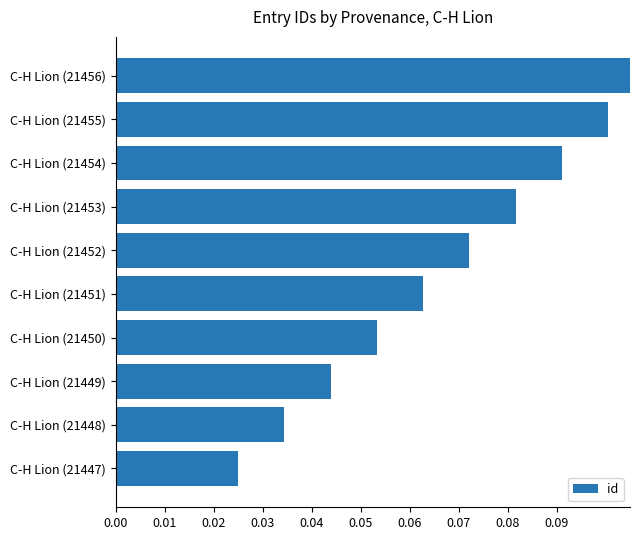

What is the average value?

0.1